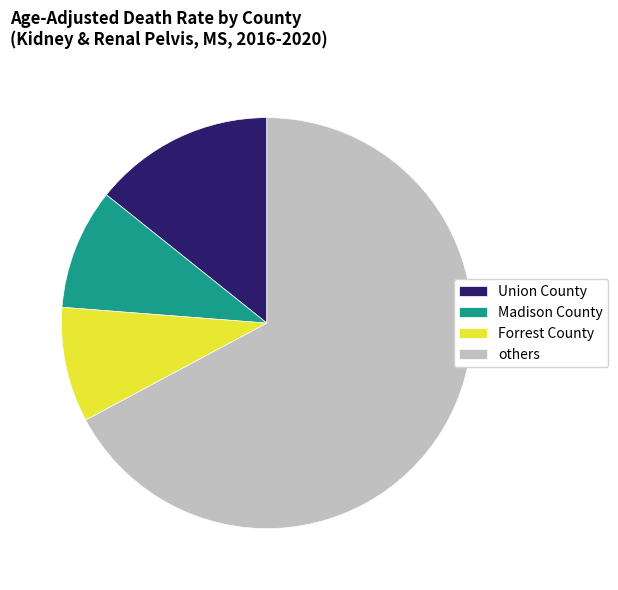

The Madison County slice represents 1% of the pie. True or false?

False